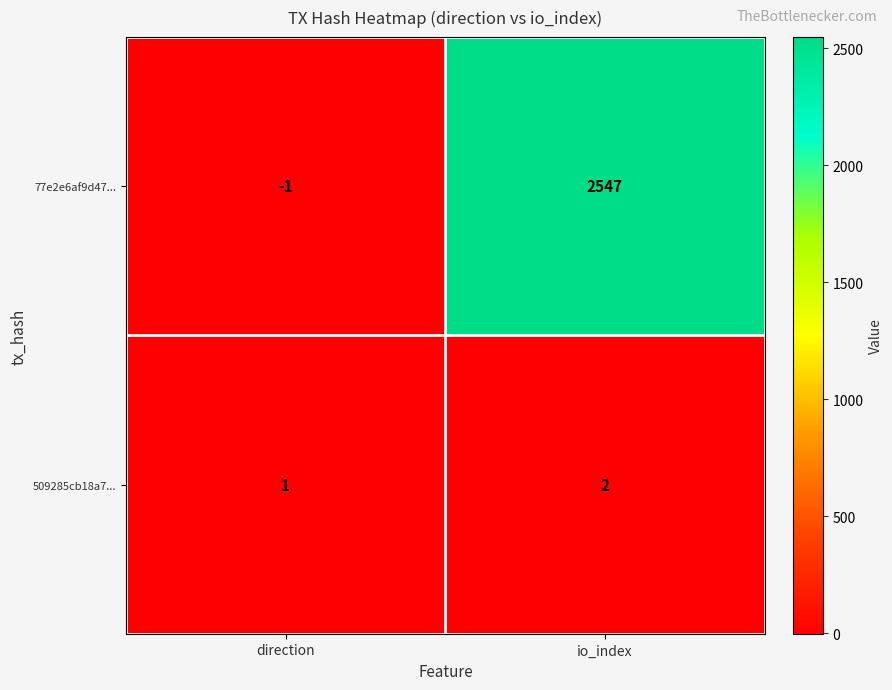

What is the sum of all 77e2e6af9d47... values?

2546